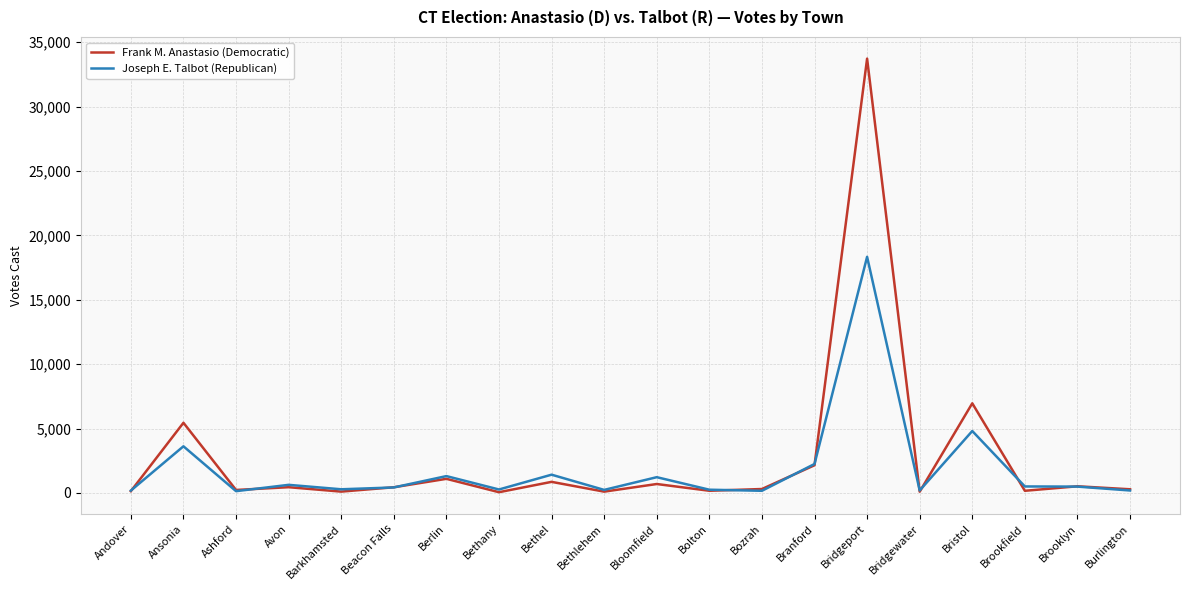

At which label is Joseph E. Talbot (Republican) closest to 9236?

Bristol